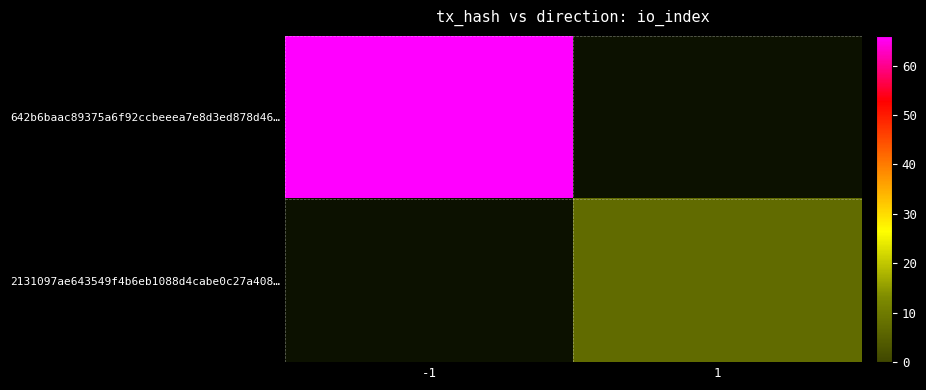

True or false: 2131097ae643549f4b6eb1088d4cabe0c27a408… has a value of 9.6 at 1.

False